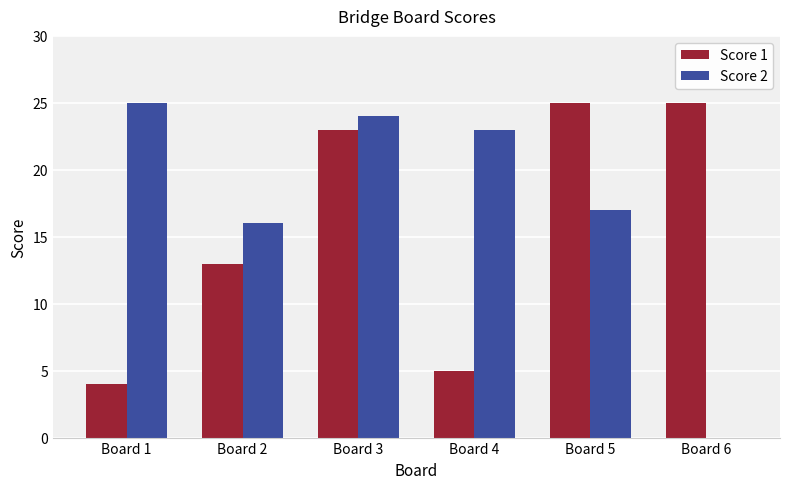

Reading left to right, extract all data points from this chart.

Score 1: 4	13	23	5	25	25
Score 2: 25	16	24	23	17	0